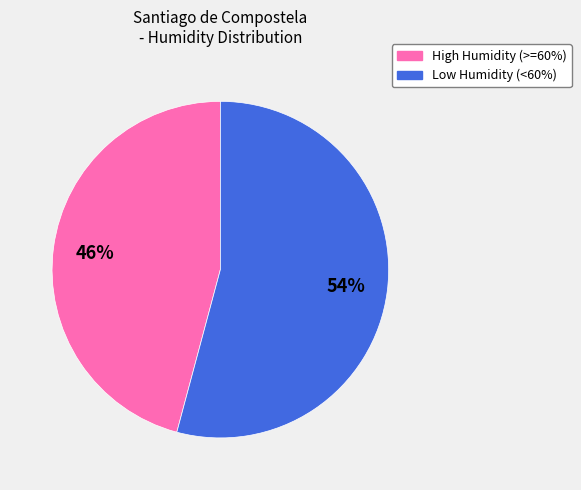

To the nearest percent, what is the difference between the largest and smallest slice percentages?

8%